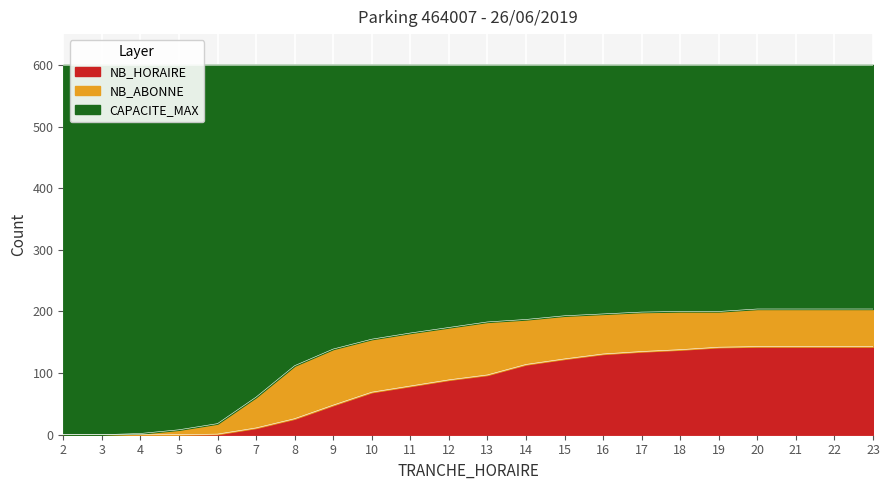

What is the maximum value for NB_HORAIRE?

143